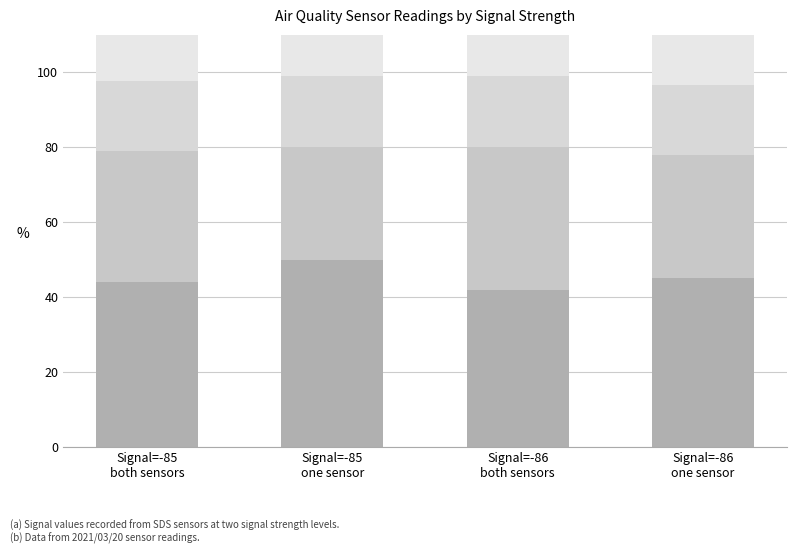

Which series has the largest range (max minus min)?

Humidity (scaled)